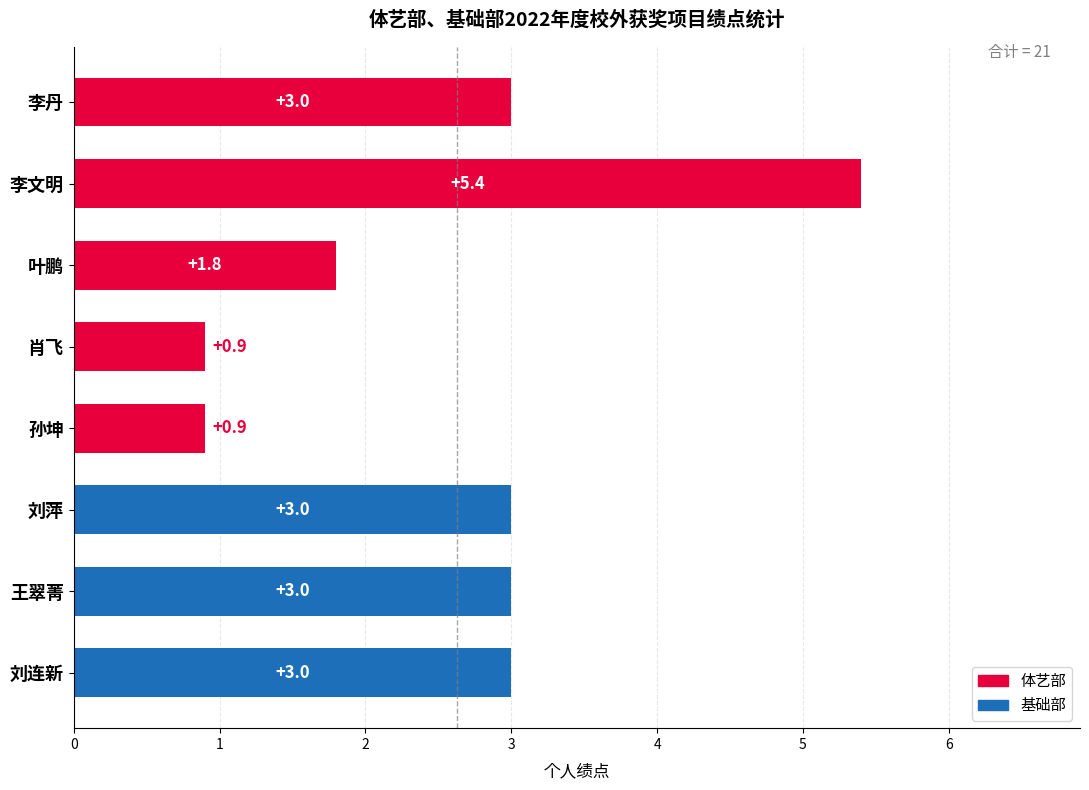

What is the sum of all values?

21.0